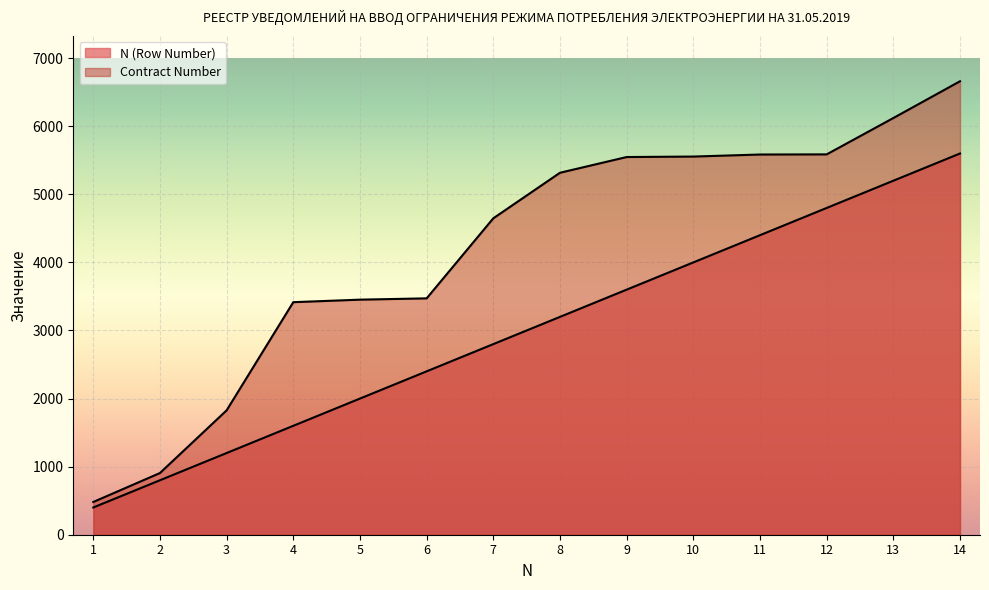

List the series in order of their overall mean, lowest first.

N (Row Number), Contract Number